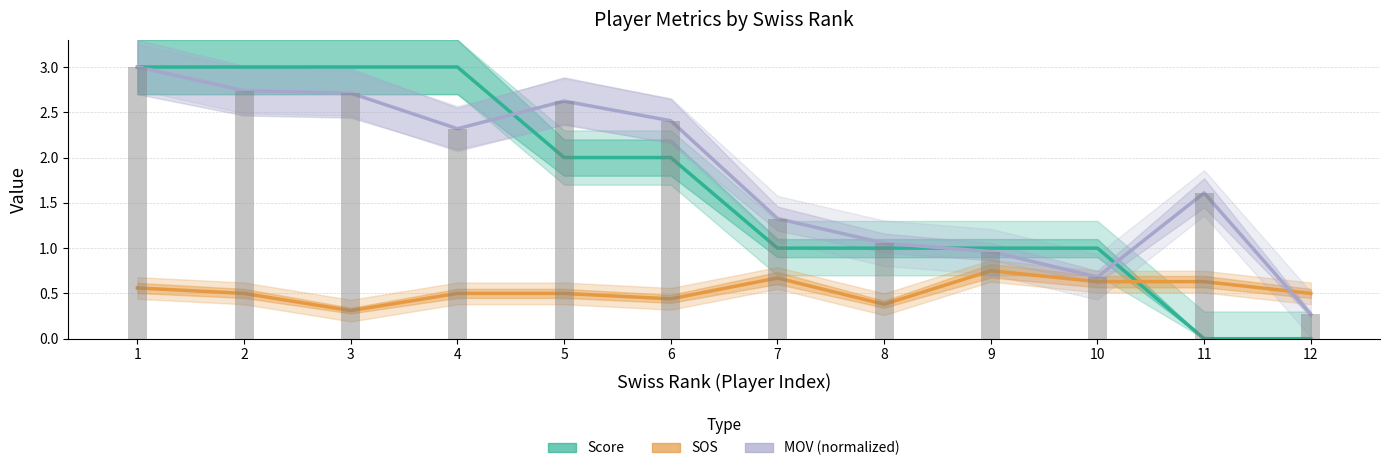

What is the value of the MOV (normalized) bar at the 4th from the left?

2.3